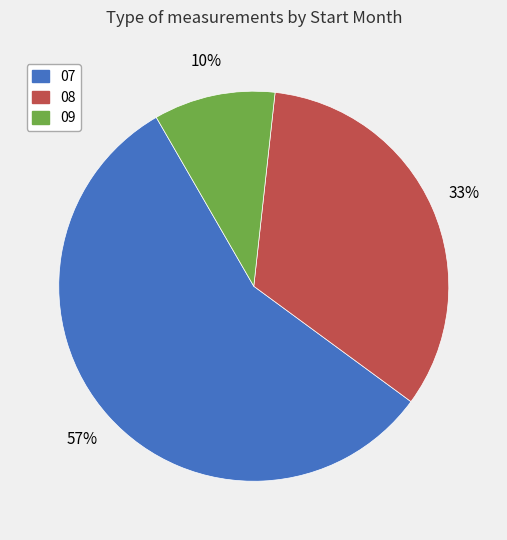

To the nearest percent, what is the difference between the largest and smallest slice percentages?

47%